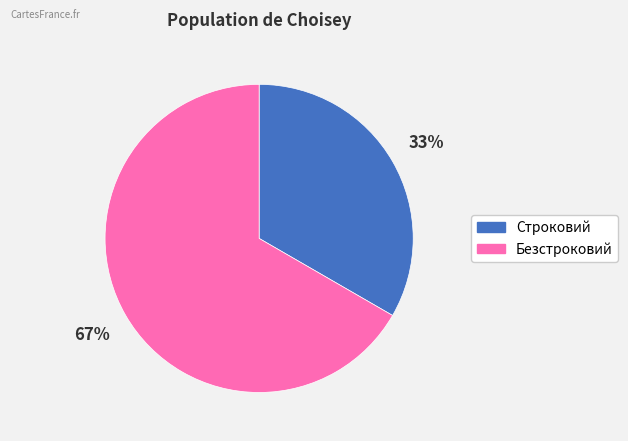

Between Строковий and Безстроковий, which is larger?

Безстроковий